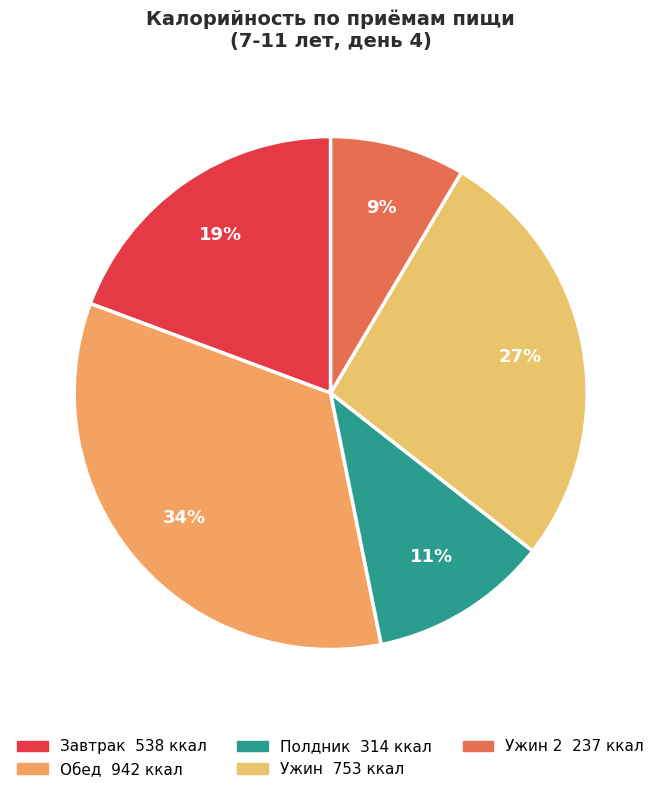

How many slices are in this pie chart?

5